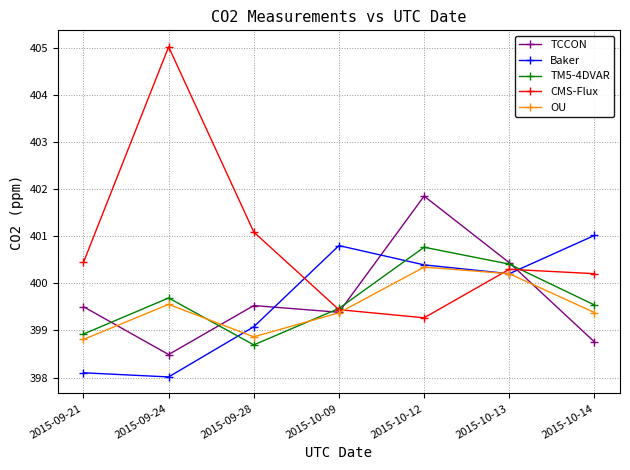

Where do TM5-4DVAR and Baker first cross each other?

2015-09-24 and 2015-09-28